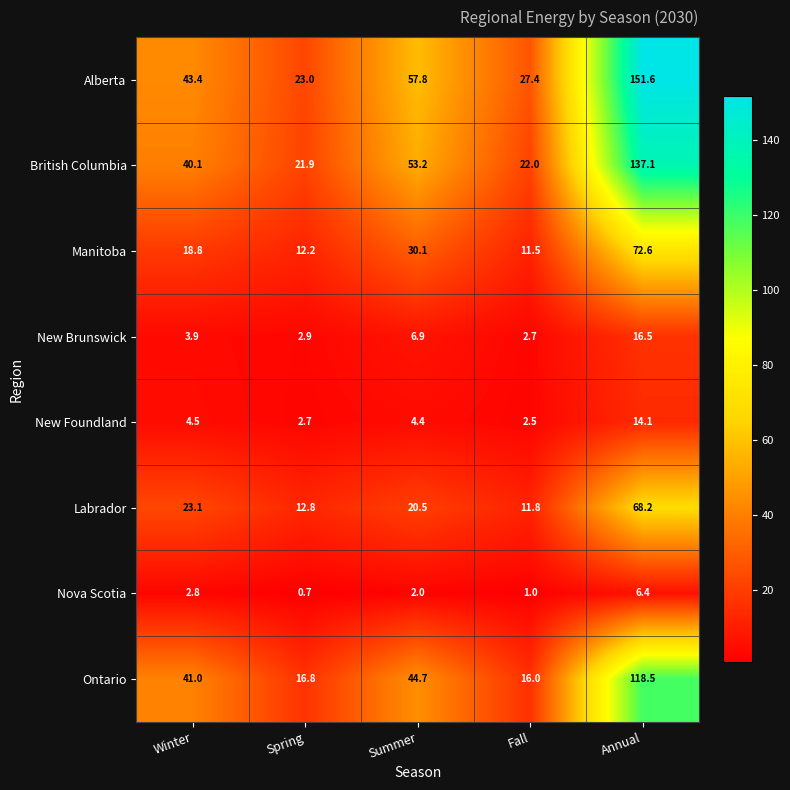

Where is Alberta nearest to the value 87?

Summer